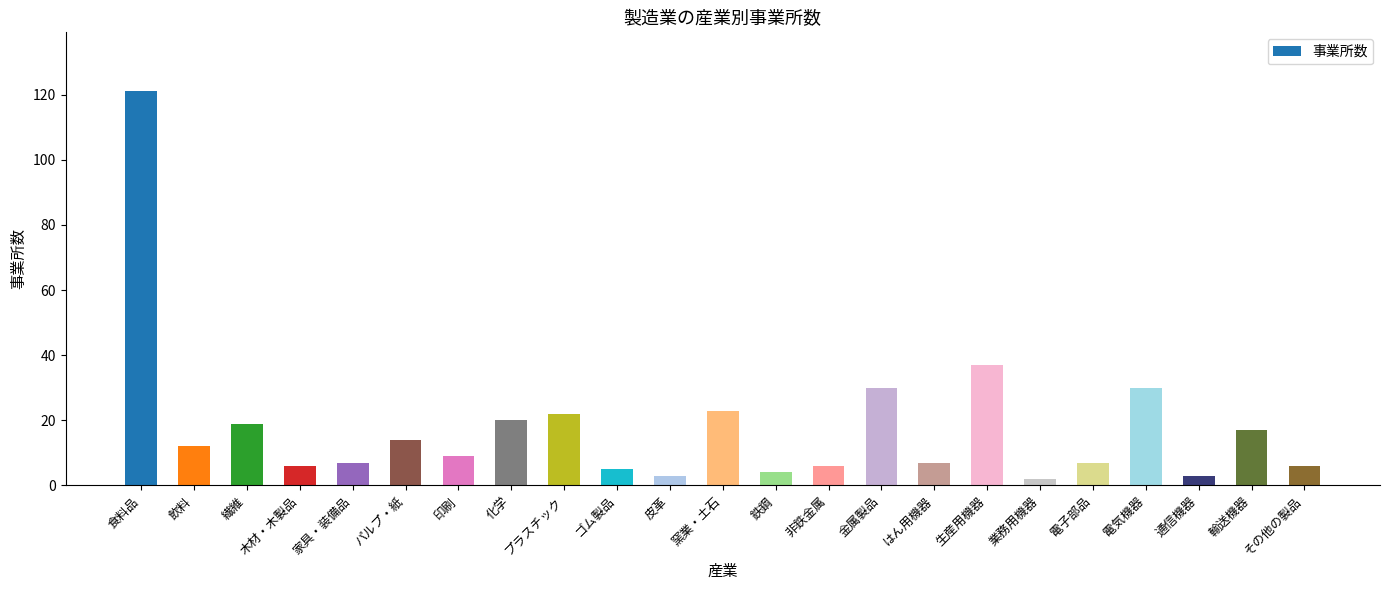

What is the difference between the maximum and minimum values?

119